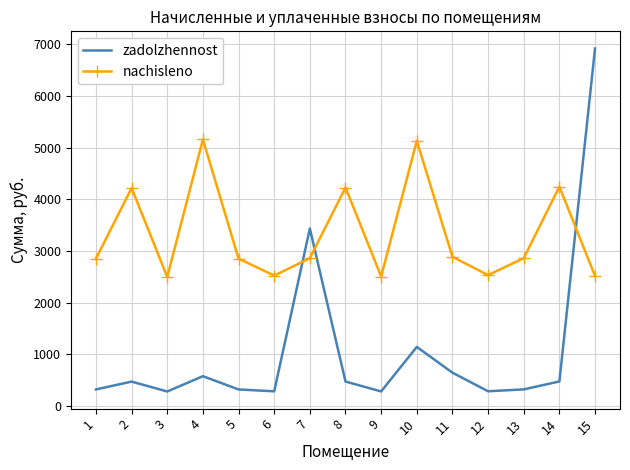

What is the total value across all series at 5?

3168.3